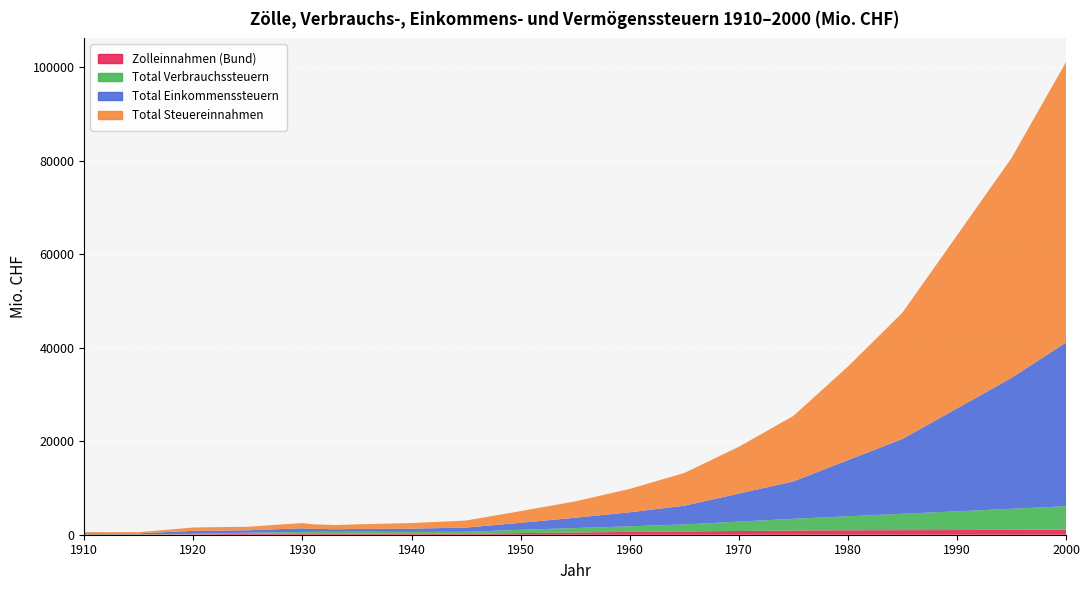

Reading right to left, what are all the values shown in this chart?

Zolleinnahmen (Bund): 1100.0	1050.0	1000.0	980.0	950.0	900.0	800.0	700.0	600.0	480.0	350.0	180.0	200.0	257.4	259.6	264.1	279.1	269.7	263.2	192.9	94.0	53.2	79.8
Total Verbrauchssteuern: 5000.0	4500.0	4000.0	3500.0	3000.0	2500.0	2000.0	1500.0	1200.0	950.0	700.0	450.0	400.0	388.6	363.1	344.5	349.7	339.8	330.2	232.9	102.5	56.2	83.0
Total Einkommenssteuern: 35000.0	28000.0	22000.0	16000.0	12000.0	8000.0	6000.0	4000.0	3000.0	2200.0	1500.0	900.0	700.0	598.4	577.8	557.2	587.6	632.6	785.3	524.1	626.2	189.1	157.2
Total Steuereinnahmen: 60000.0	47000.0	37000.0	27000.0	20000.0	14000.0	10000.0	7000.0	5000.0	3500.0	2500.0	1500.0	1200.0	987.1	940.9	901.7	937.3	972.3	1115.5	757.0	728.7	245.3	240.2